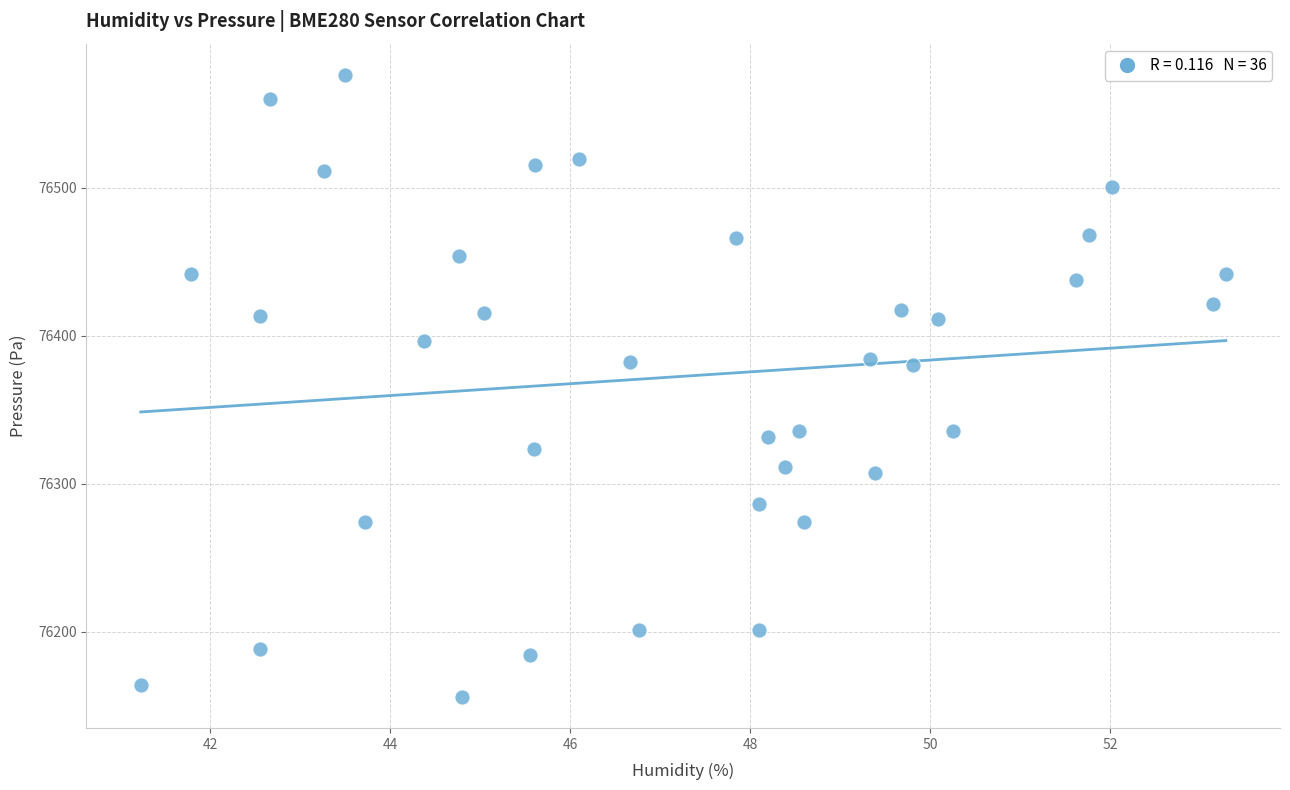

What is the range of X values (max minus min)?

12.1